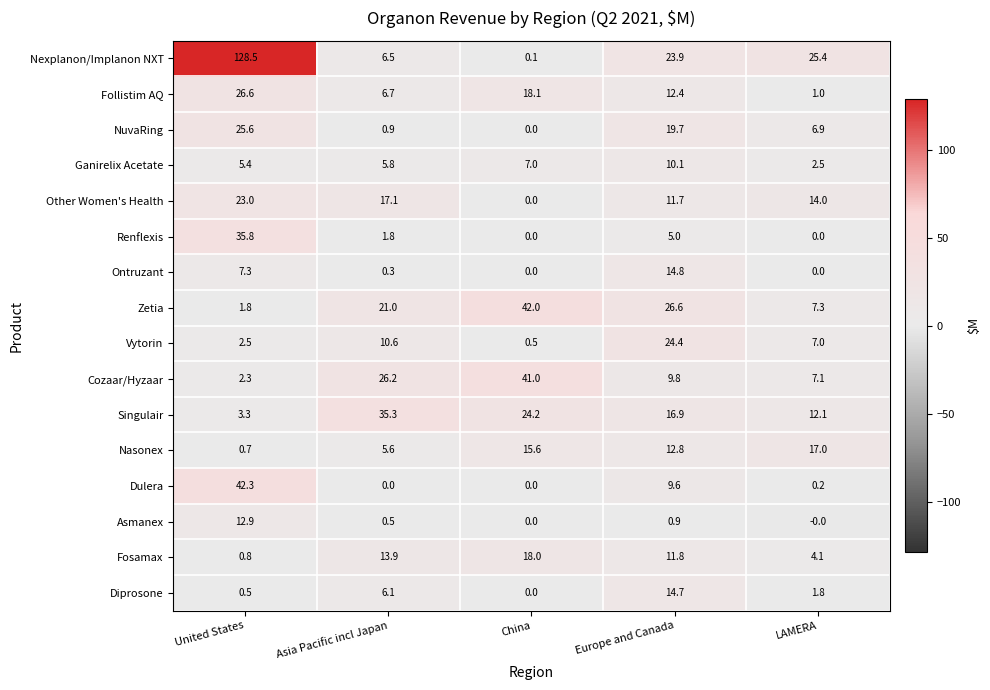

What is the greatest value displayed?

128.5